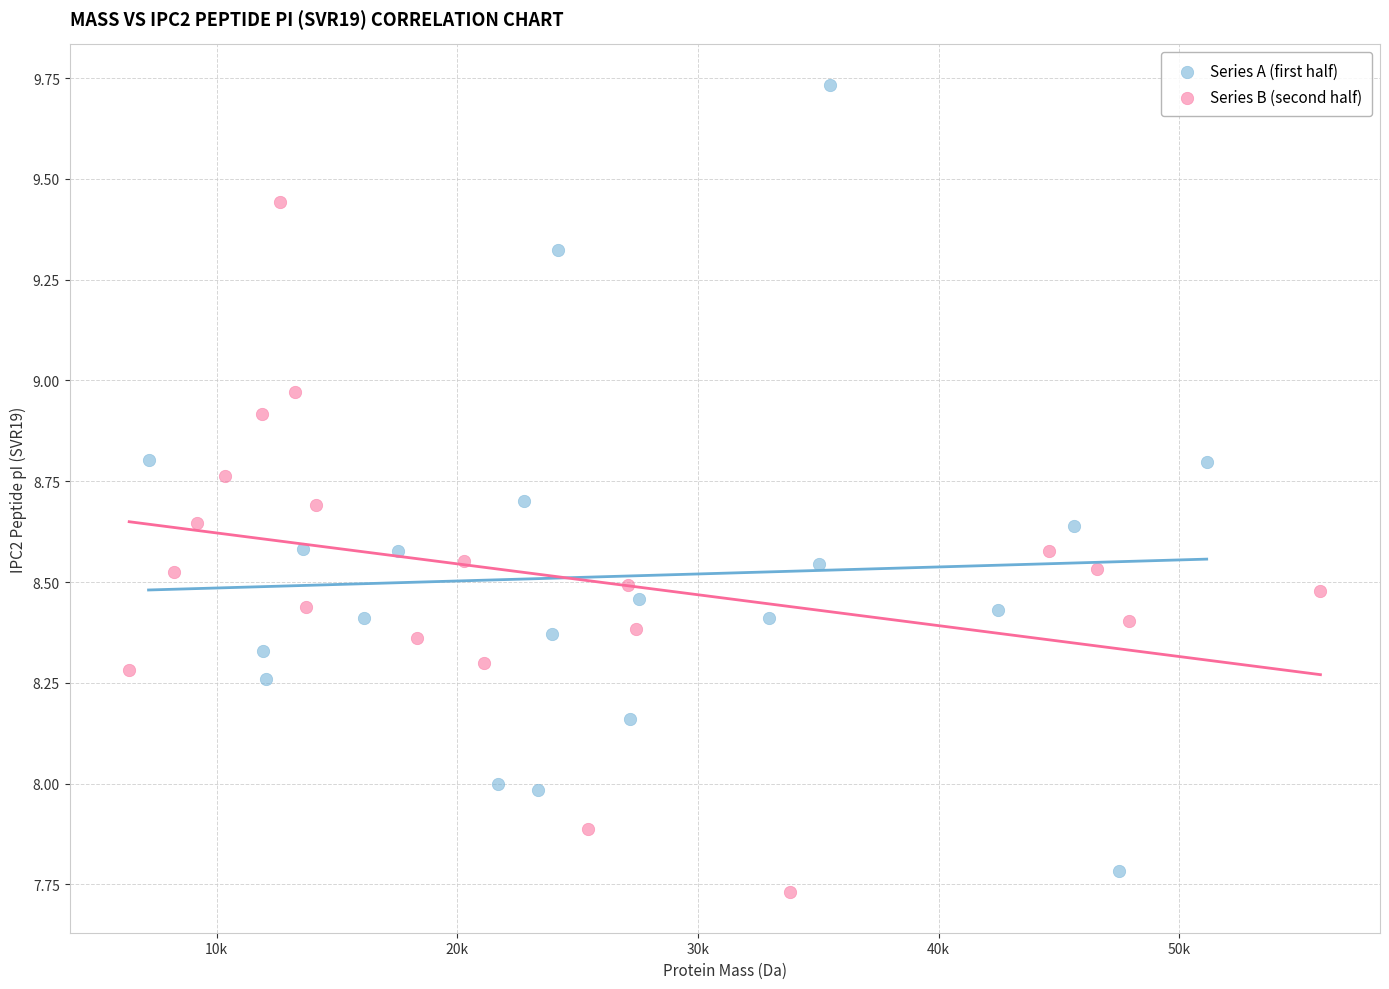

Which series contains the lowest Y value?

Series B (second half)